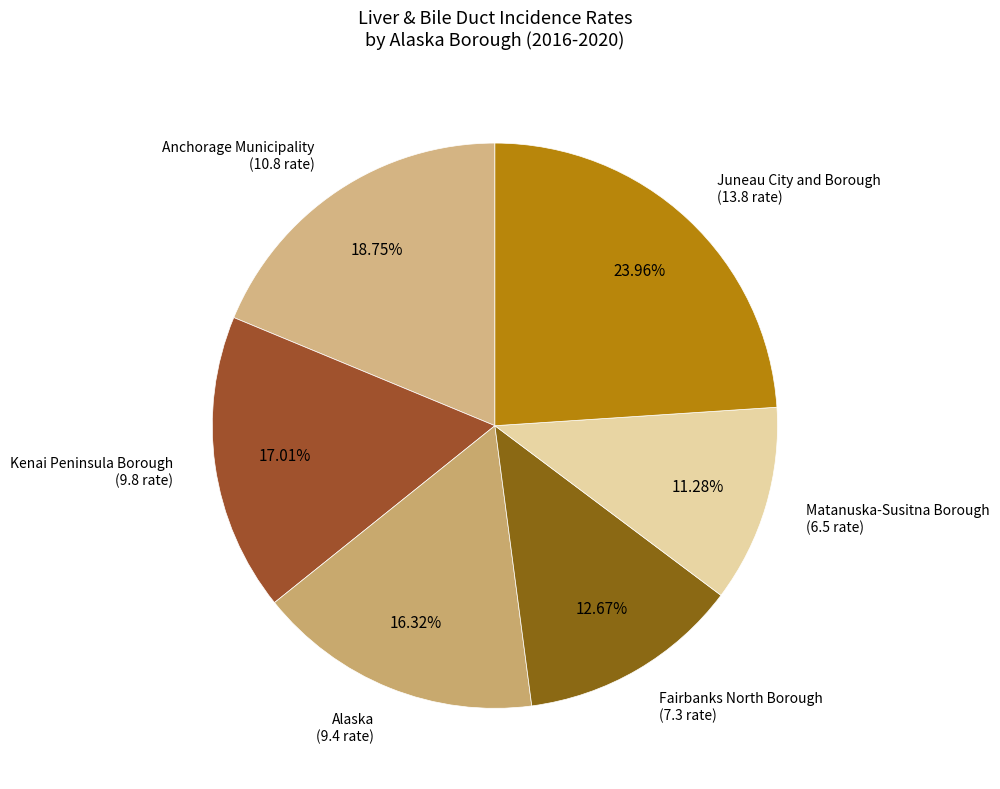

Which category has the biggest portion of the pie?

Juneau City and Borough